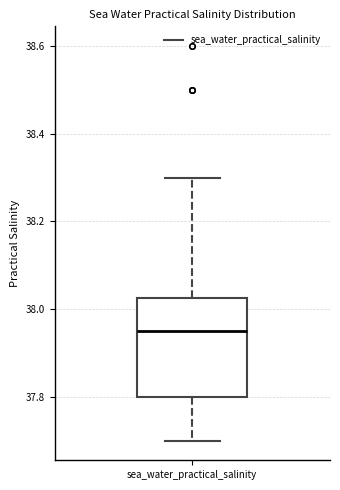

Where is the lower edge of the box for sea_water_practical_salinity on the y-axis? The values are not printed on the chart, so give them approximately, as read against the axis.

37.80